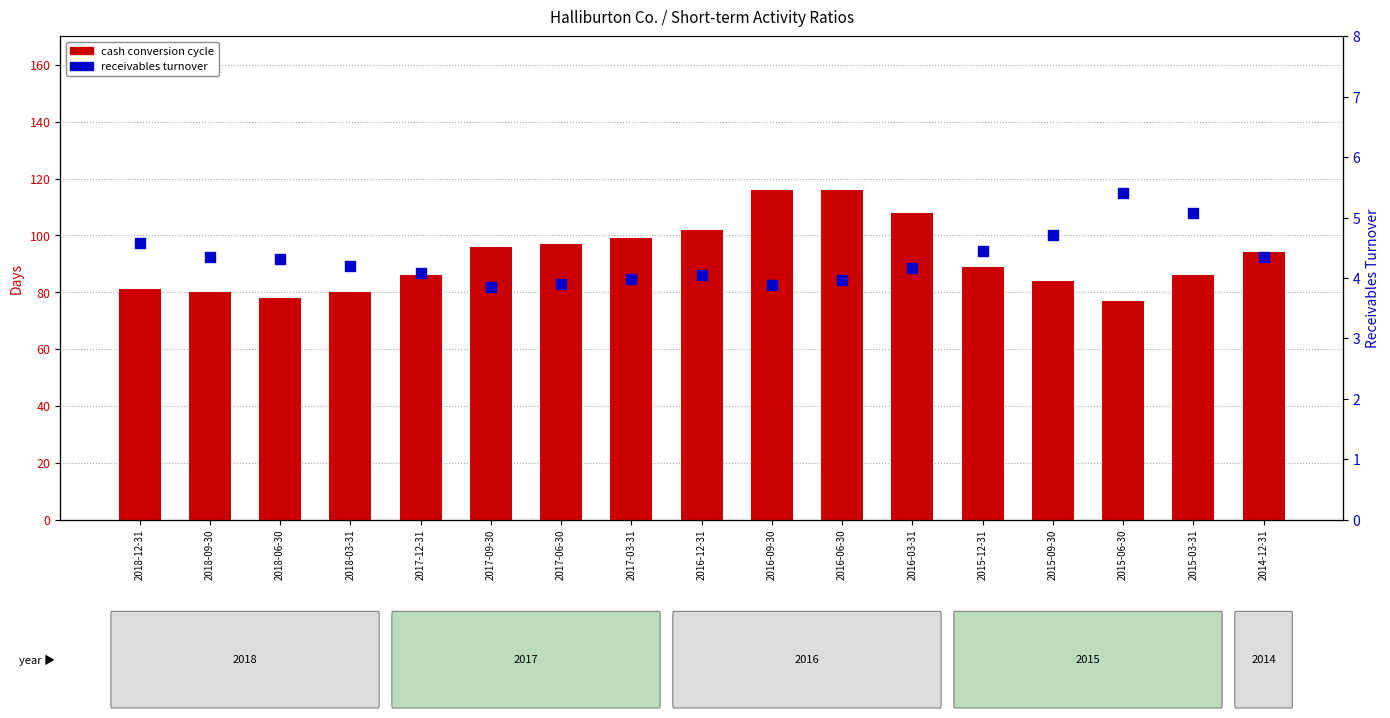

What are all the series names shown in the legend?

cash conversion cycle, receivables turnover